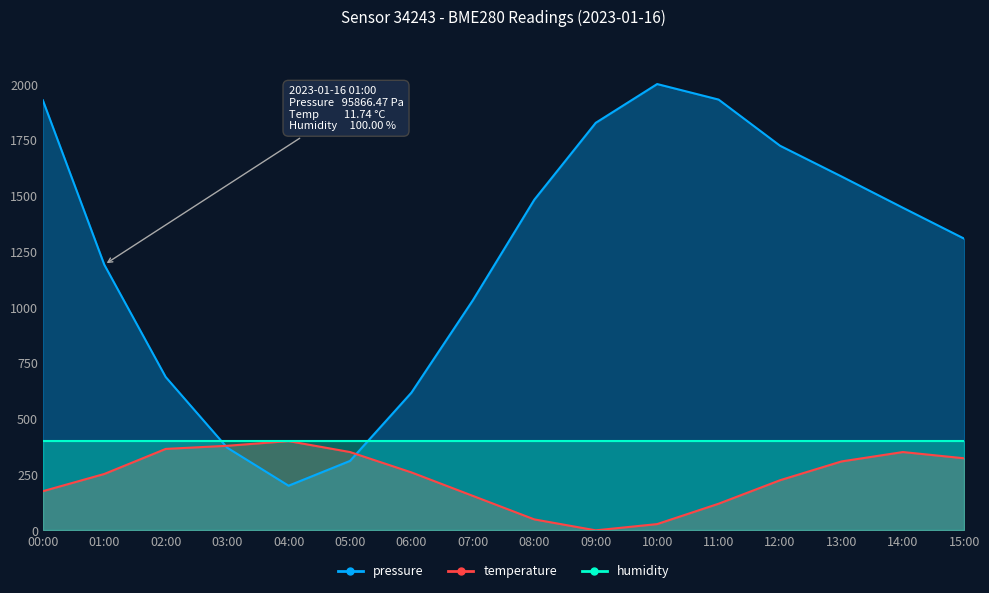

The temperature series shows 228.6 at 09:00. True or false?

False